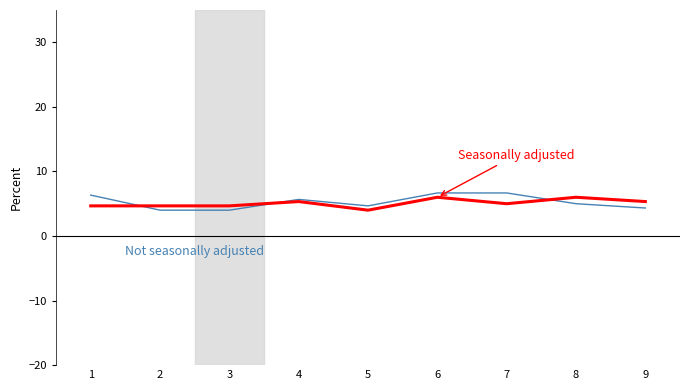

What is the spread (max minus min) of values at 6?

0.7